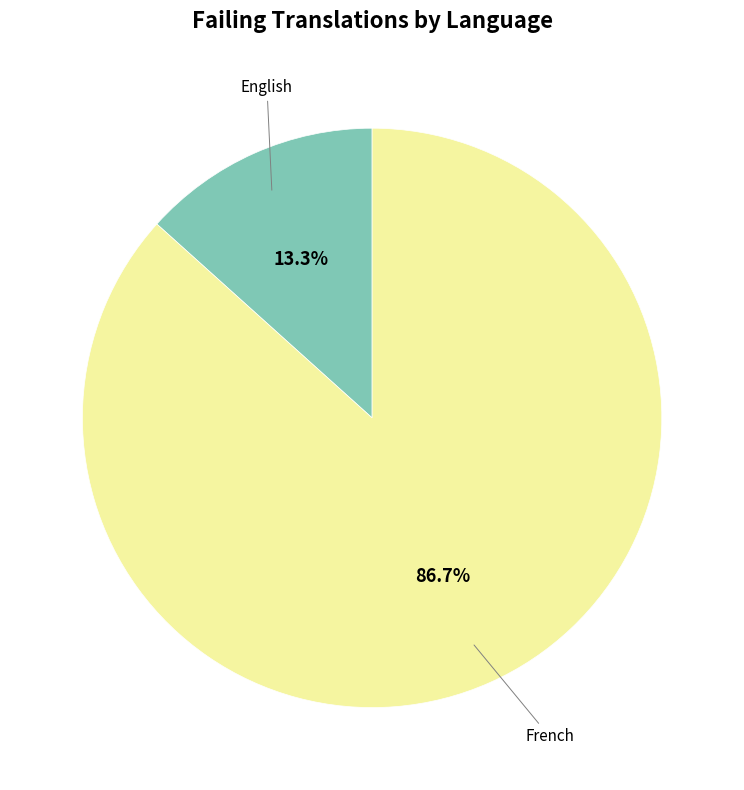

Is there any slice that represents more than half of the pie?

Yes